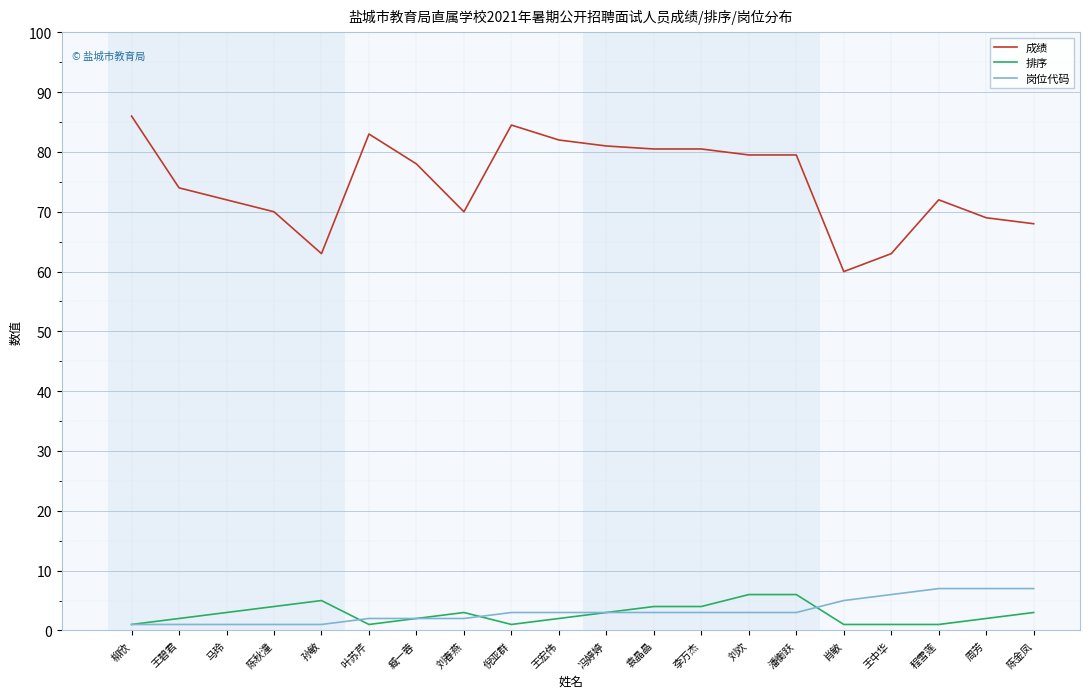

What is the sum of the 成绩 values at 潘衡跃 and 王碧君?

153.5